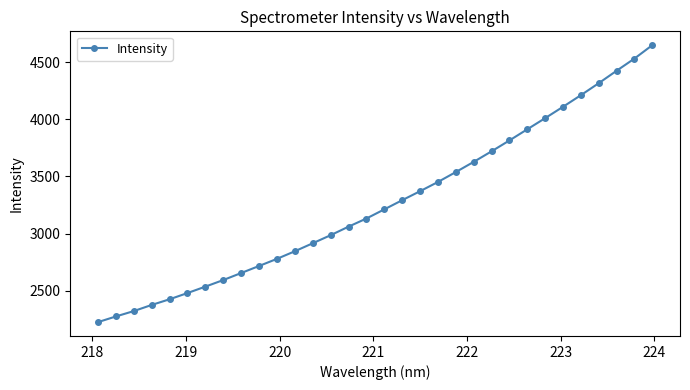

What is the difference between the maximum and second lowest values?

2373.3